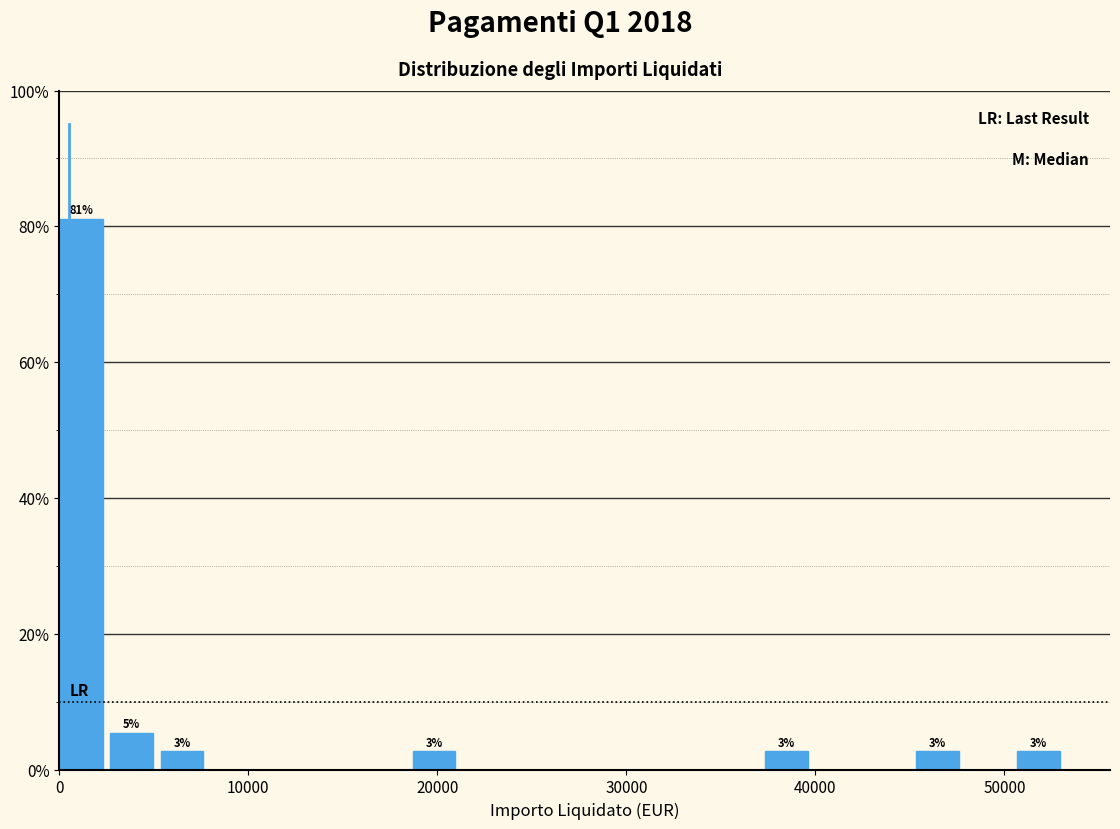

Read against the x-axis, roughly where is the centre of the tallest bar?

1000